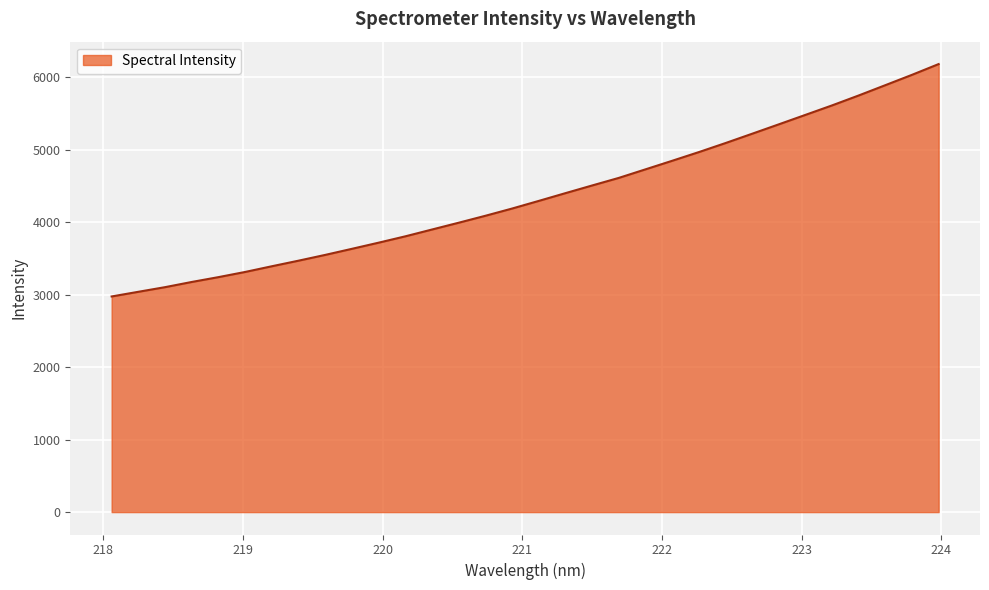

What is the maximum value shown in the chart?

6179.5